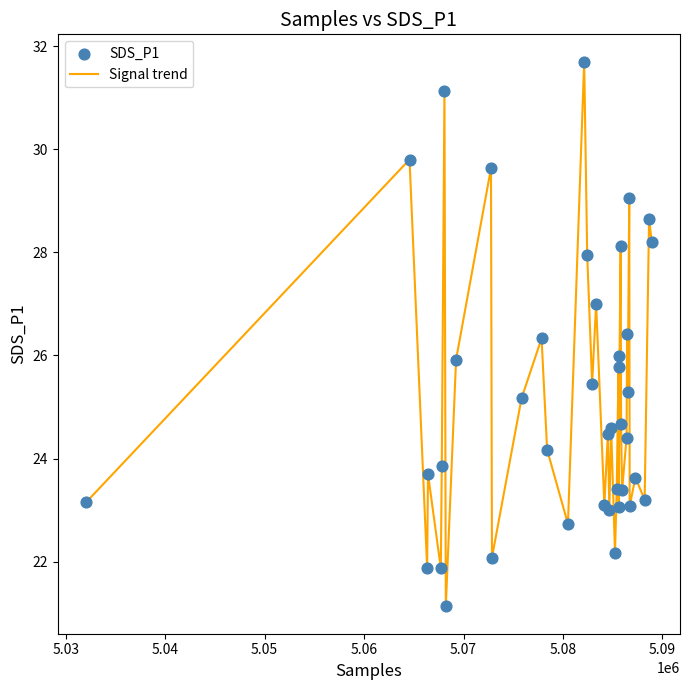

What is the smallest value displayed?

21.1